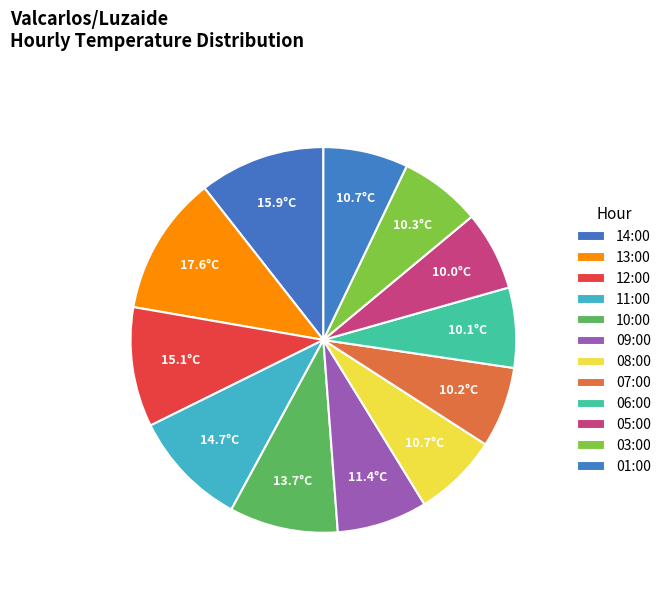

The 01:00 slice represents 13% of the pie. True or false?

False